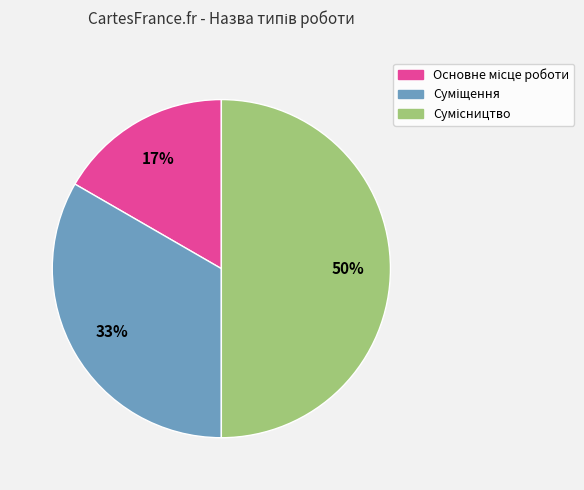

To the nearest percent, what is the average slice percentage?

33%